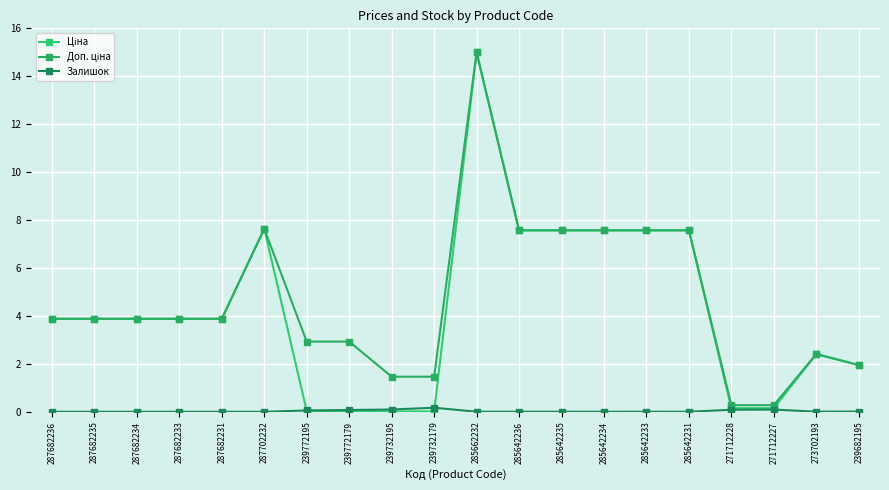

The value of Доп. ціна at 239682195 is 2.0. True or false?

True